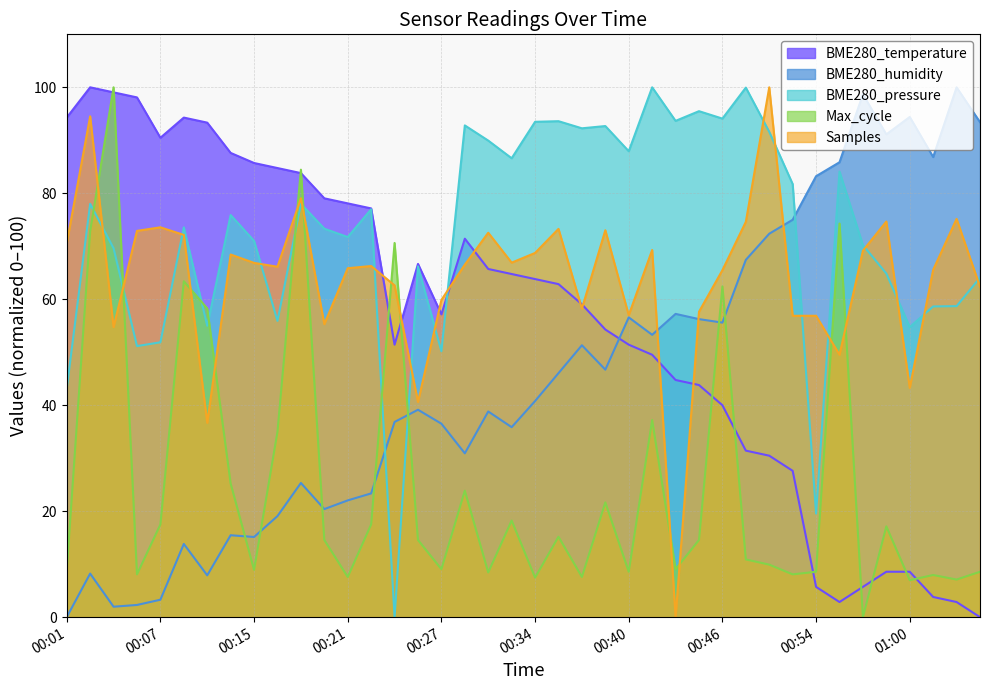

At which category does the chart reach its peak across all series?

00:51